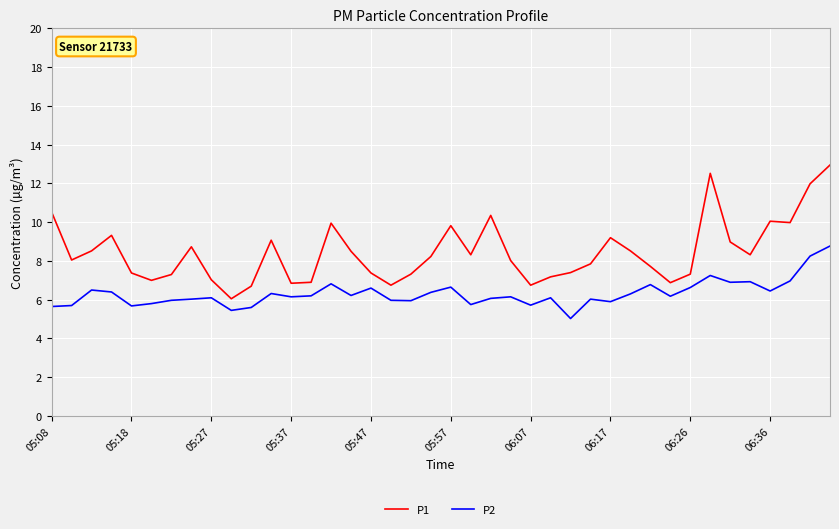

Which series has the widest spread of values?

P1